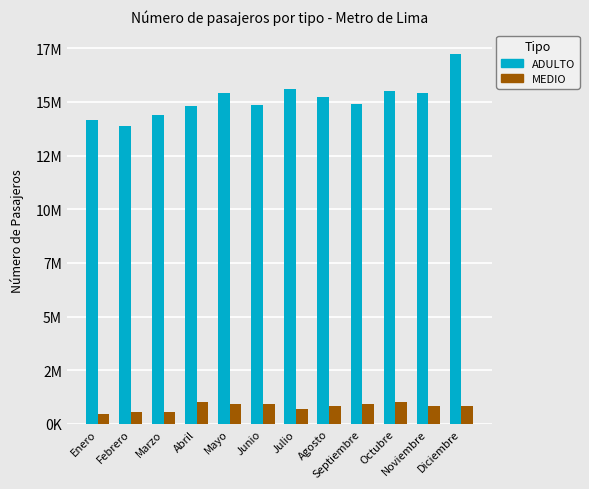

Which series has the largest total across all categories?

ADULTO